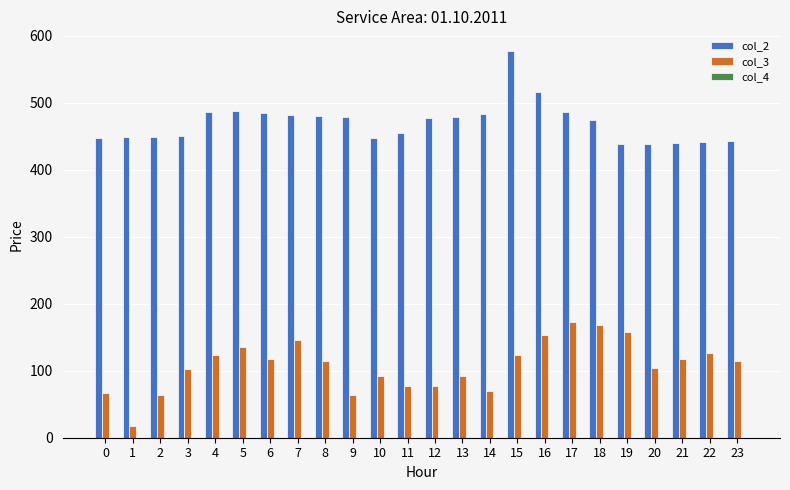

How many bars are there in each group?

2